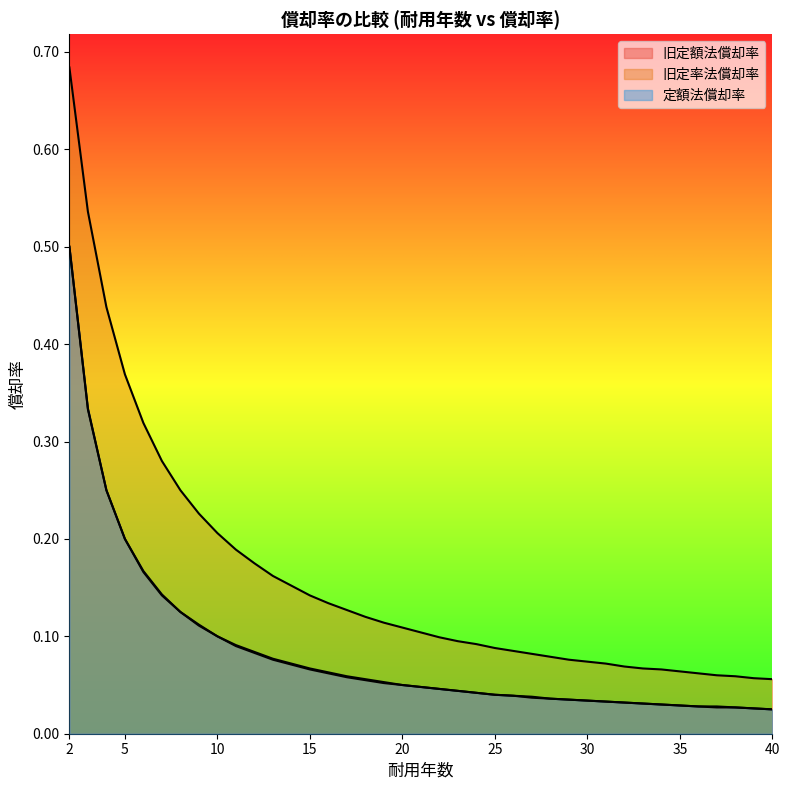

Which category has the lowest value in the 旧定額法償却率 series?

40